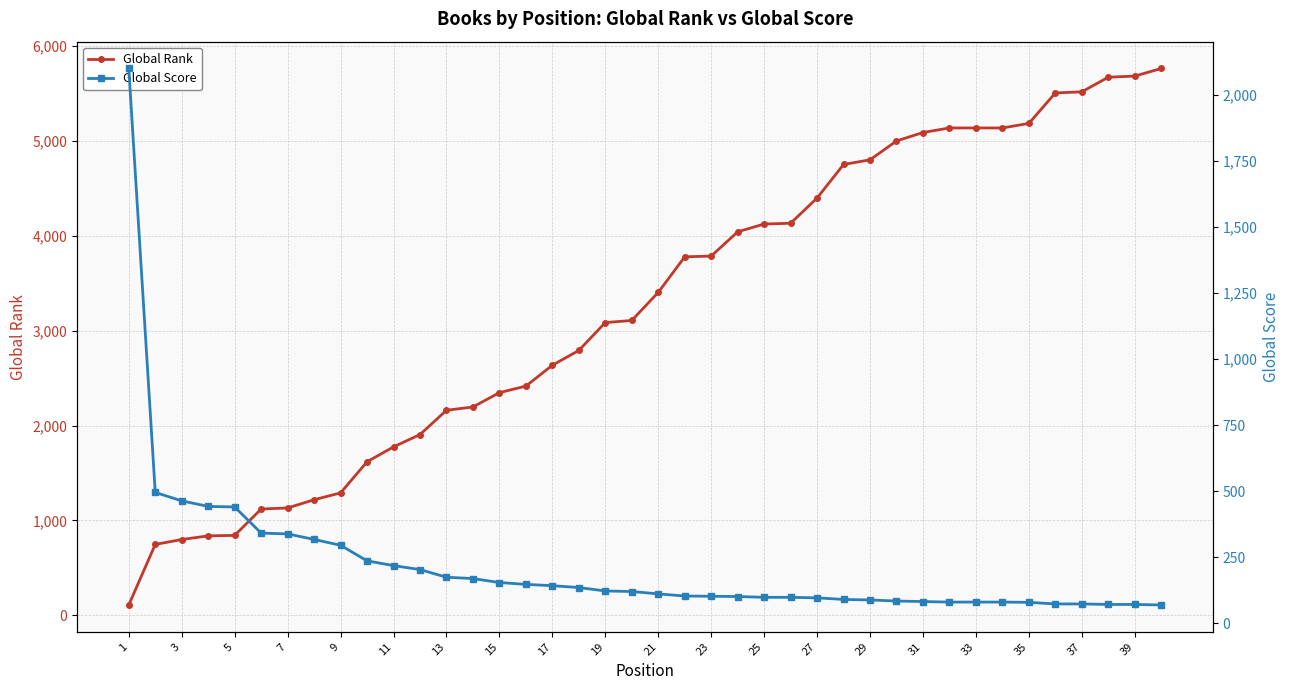

Reading left to right, list all the values displayed in this chart.

Global Rank: 108	747	798	837	842	1120	1131	1218	1290	1618	1775	1905	2161	2196	2347	2416	2636	2792	3086	3108	3404	3779	3787	4043	4125	4133	4399	4753	4802	5001	5090	5138	5138	5138	5186	5507	5519	5673	5685	5765
Global Score: 2099	495	463	442	440	341	338	317	295	236	218	203	174	169	154	147	142	135	122	120	111	103	102	101	98	98	96	90	88	84	82	80	80	80	79	73	73	71	71	69